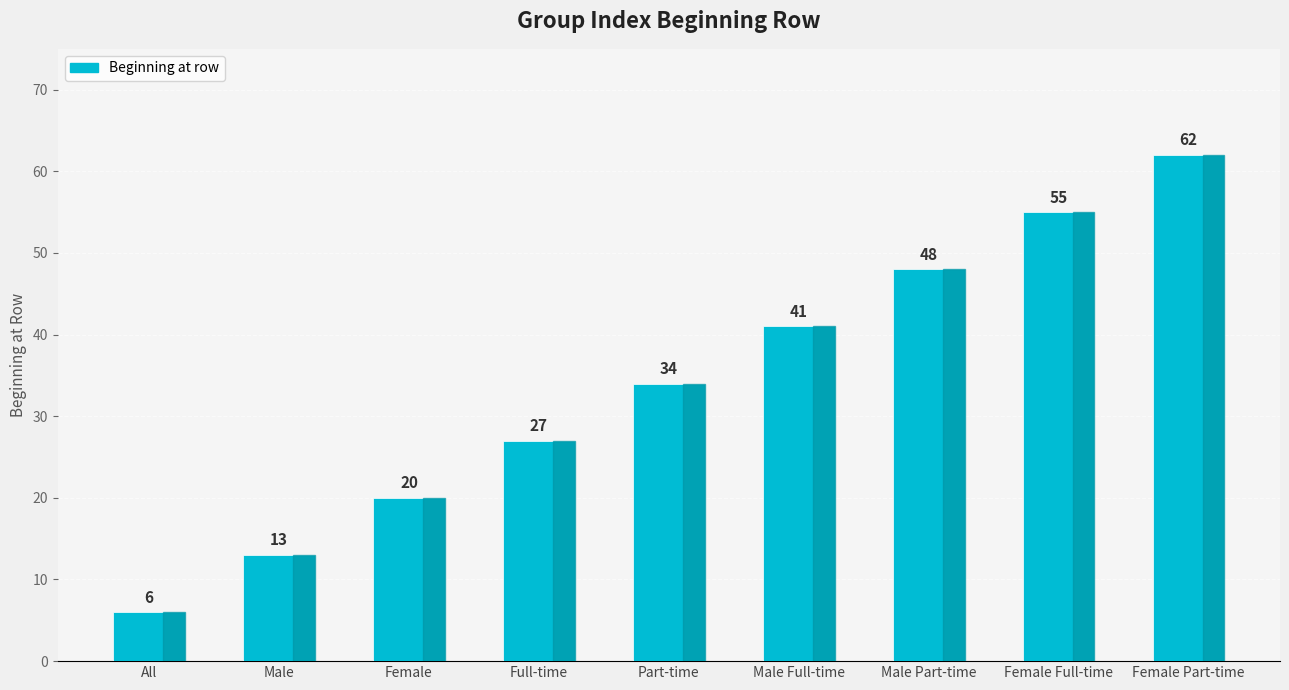

What is the sum of all values?

306